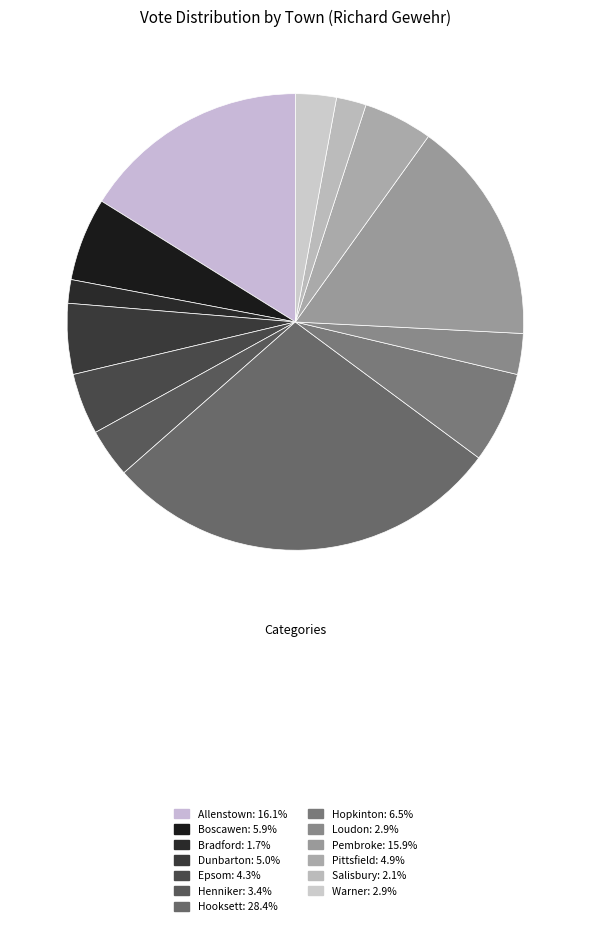

Count the number of slices in the pie.

13